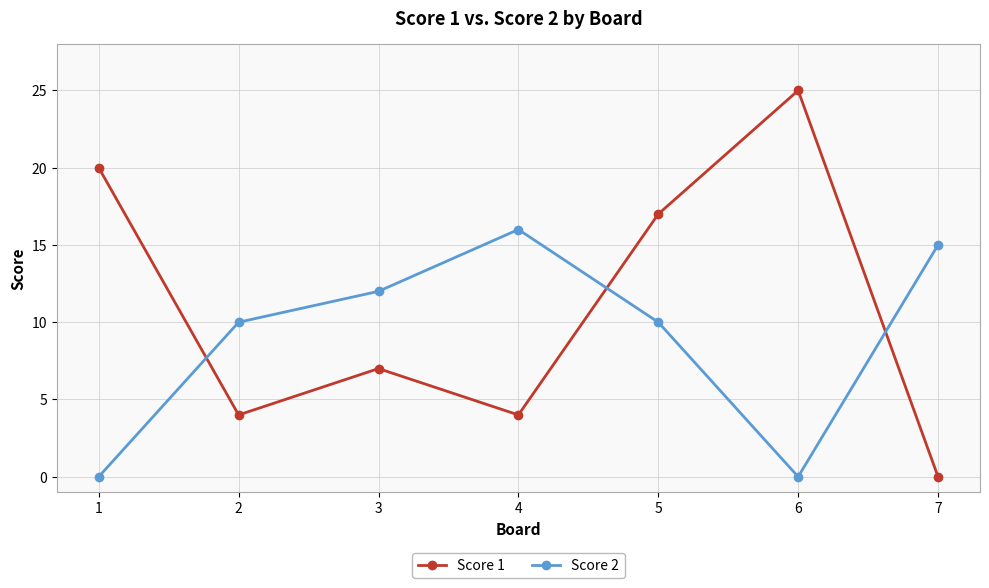

The Score 1 series shows 4 at 2. True or false?

True